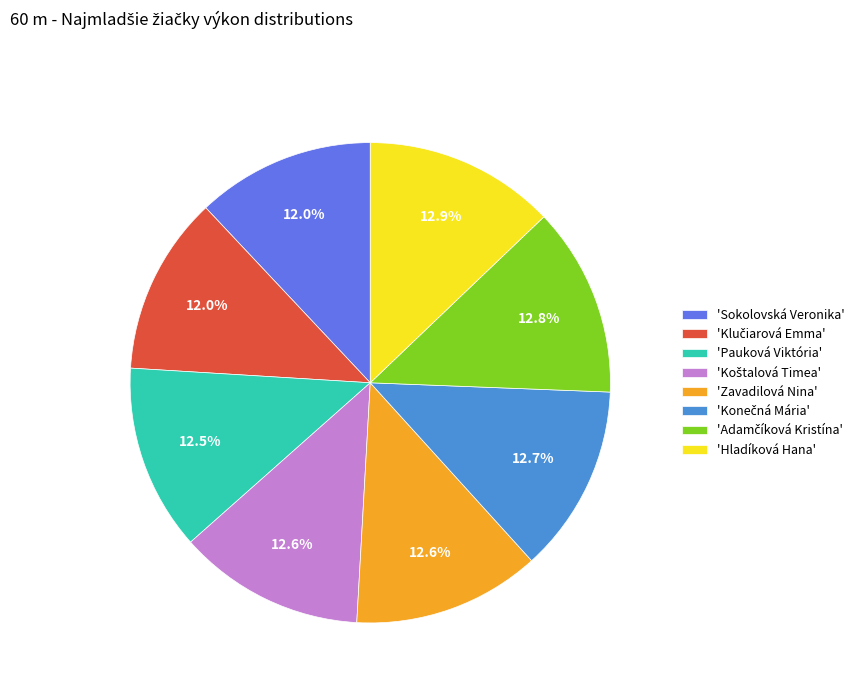

Is there a majority slice in this chart?

No